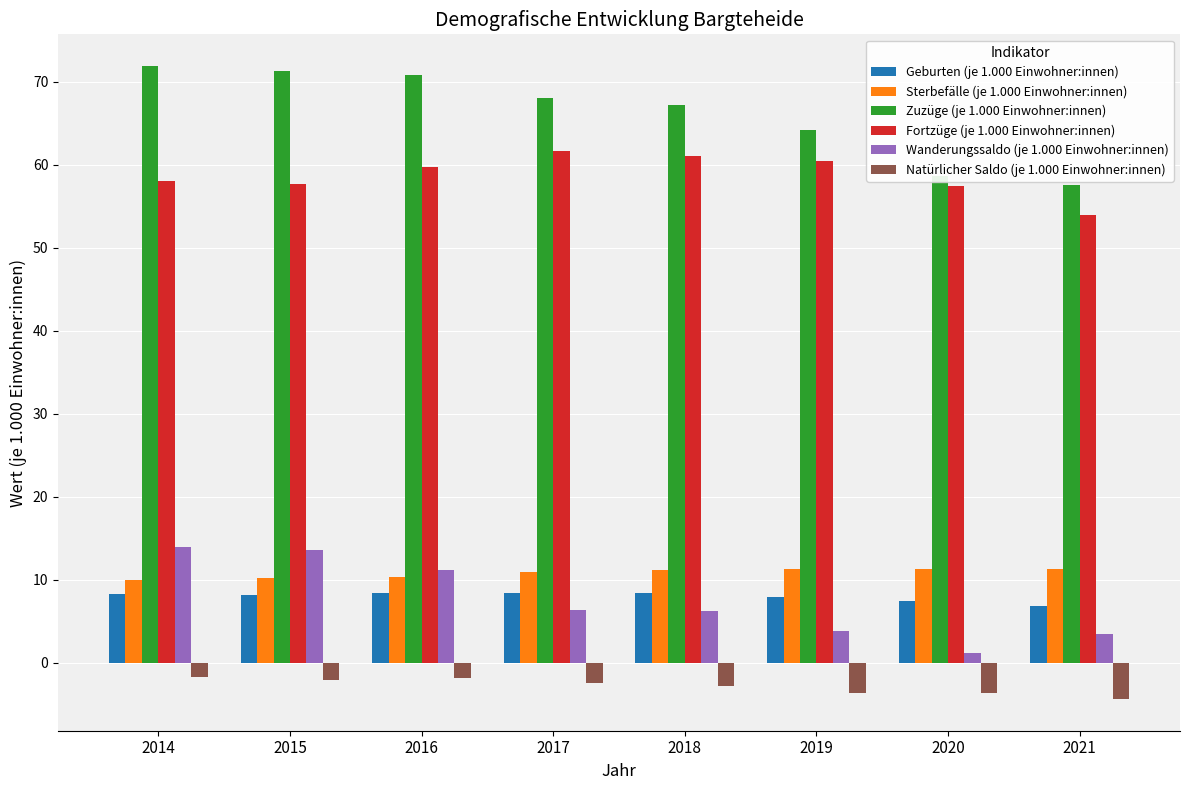

What is the minimum value for Natürlicher Saldo (je 1.000 Einwohner:innen)?

-4.4